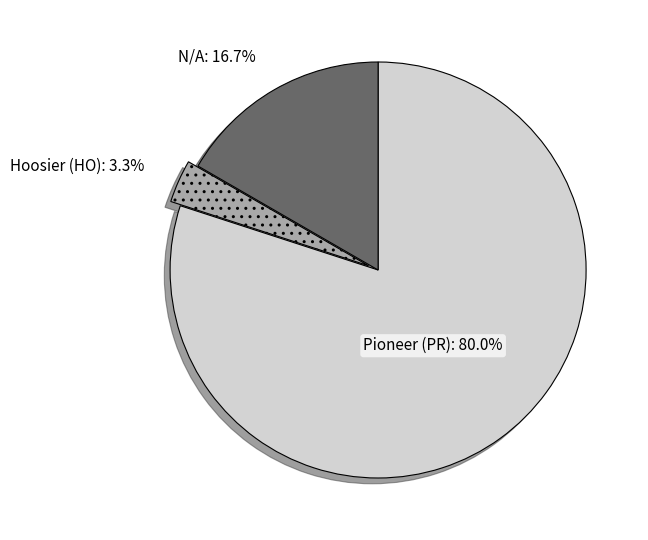

To the nearest percent, what percentage of the pie is N/A?

17%